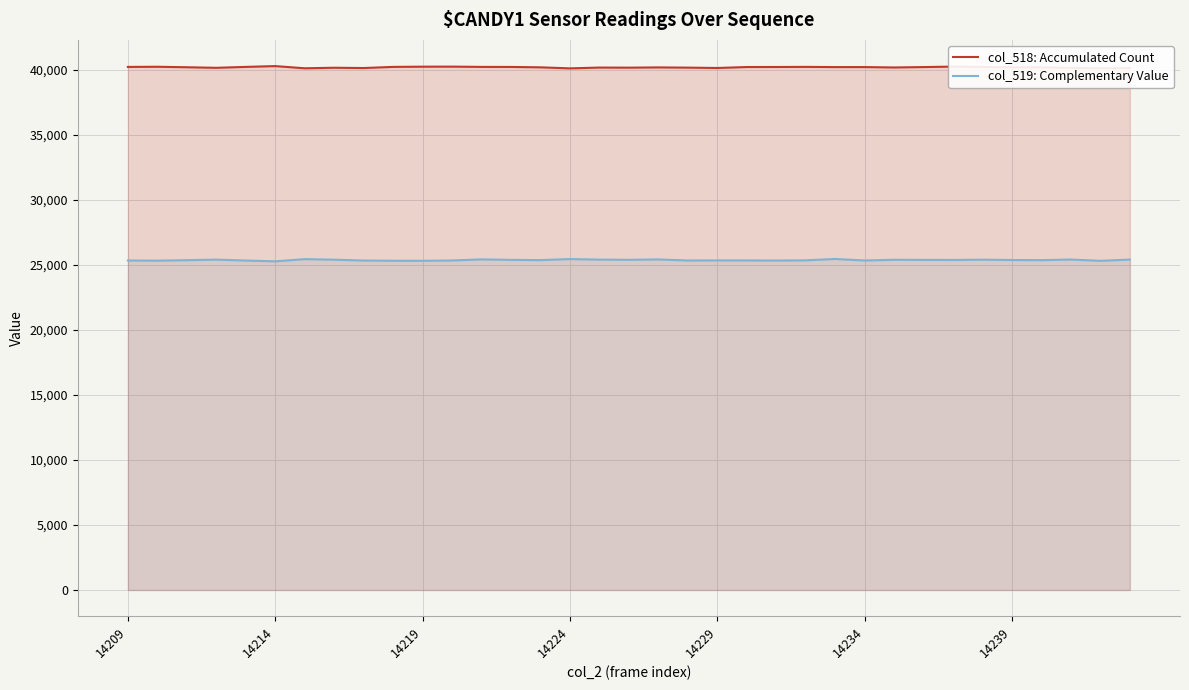

What is the difference between the second highest and second lowest values in the col_519: Complementary Value series?

135